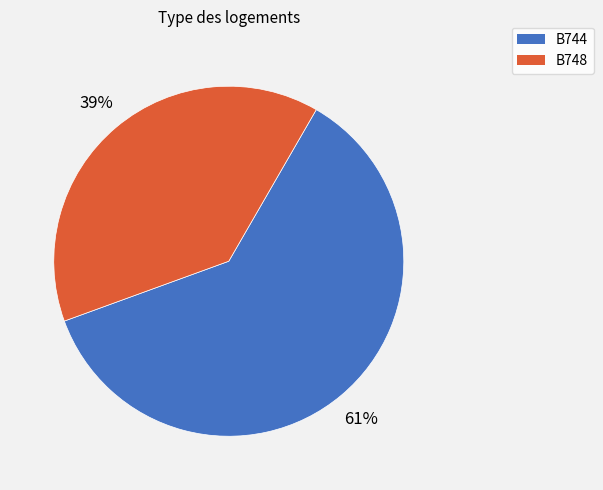

Is there any slice that represents more than half of the pie?

Yes